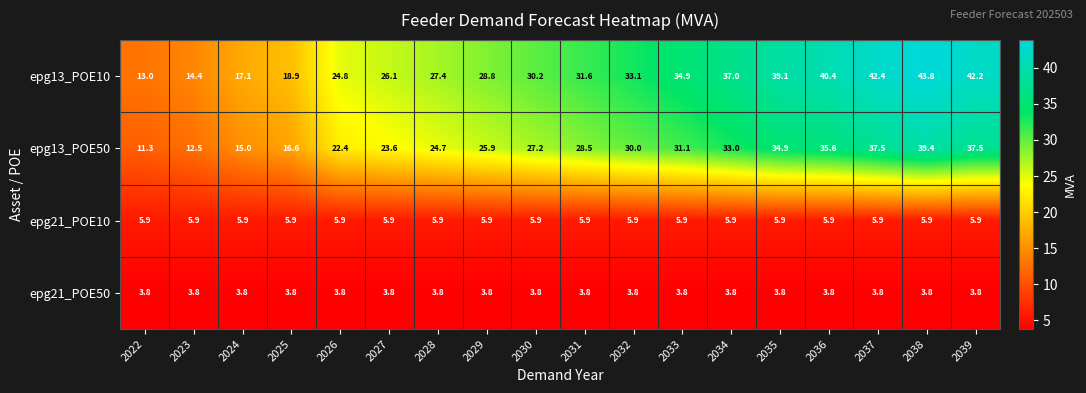

Which series has the largest range (max minus min)?

epg13_POE10